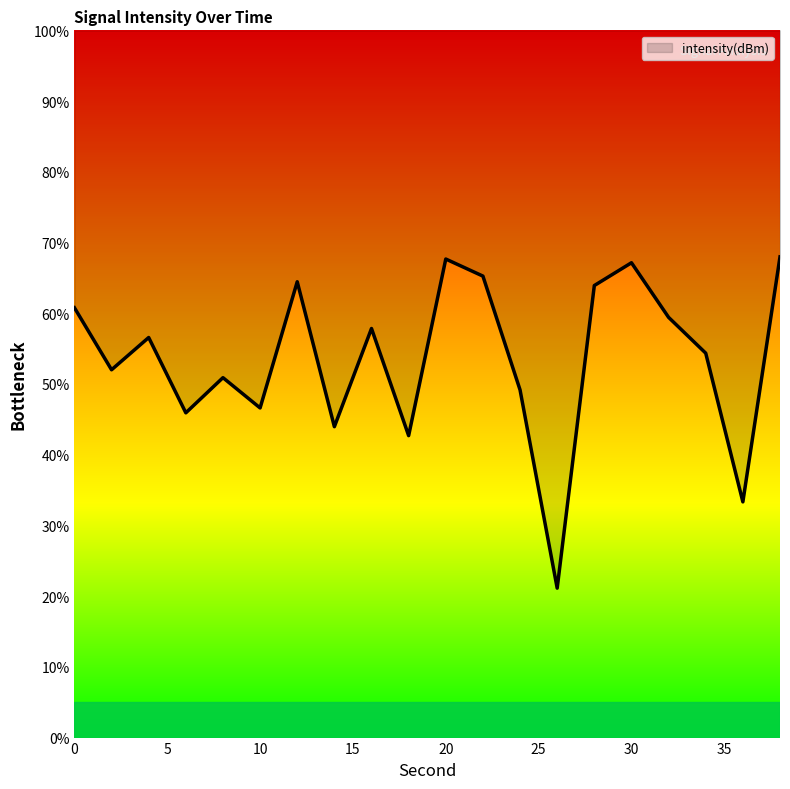

Reading left to right, what are all the values shown in this chart?

60.8	52.0	56.6	45.9	50.9	46.6	64.5	44.0	57.8	42.7	67.7	65.3	49.2	21.1	63.9	67.1	59.4	54.4	33.3	68.0